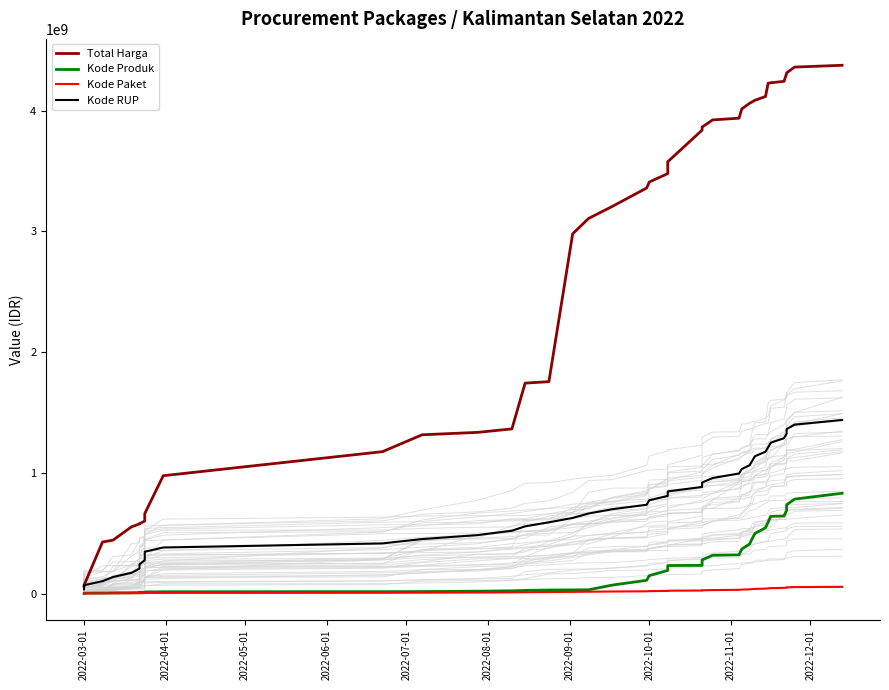

True or false: Kode Produk has more than 1 interior local peaks.

False